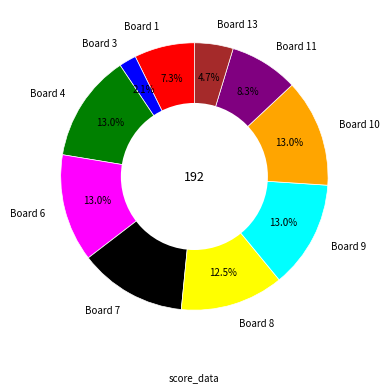

To the nearest percent, what percentage of the pie is Board 11?

8%